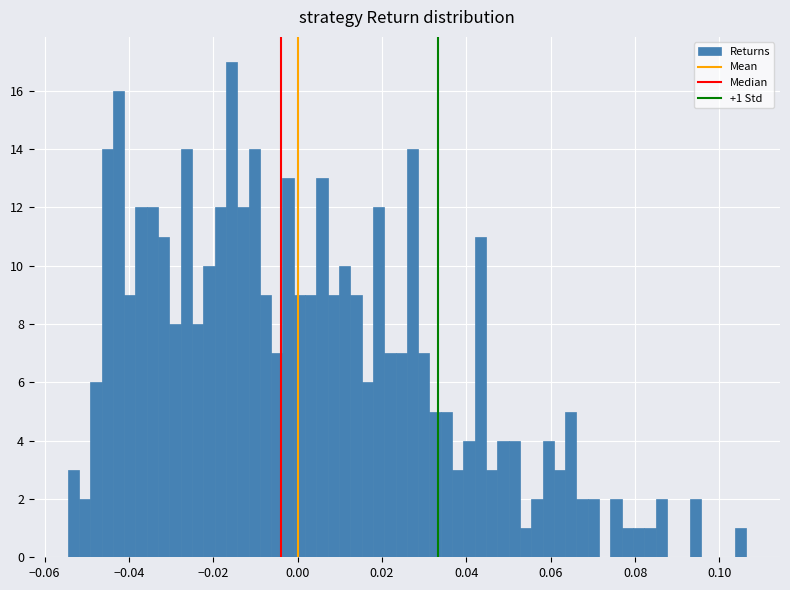

Around what value on the x-axis is the tallest bar? Give the approximate position of its centre, as read against the axis.

-0.016